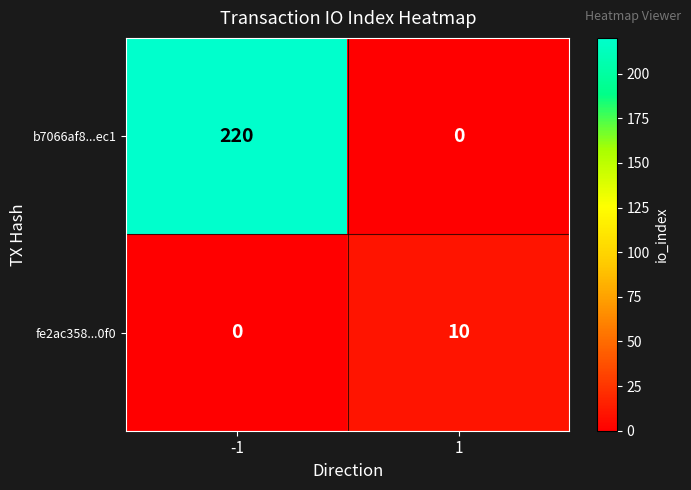

Is it true that fe2ac358...0f0 equals 0 at -1?

True